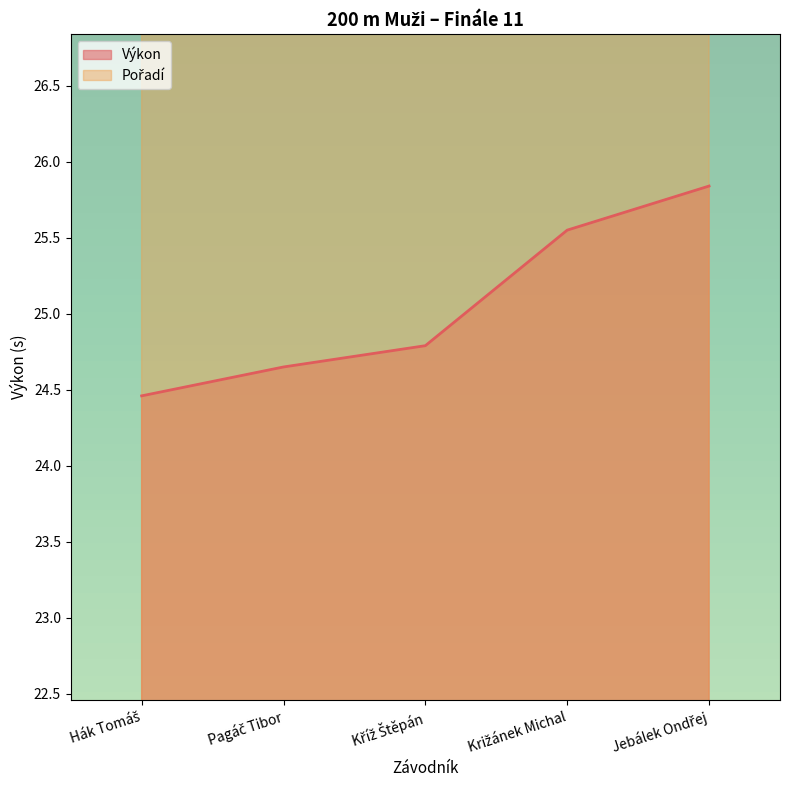

What are all the series names shown in the legend?

Pořadí, Výkon